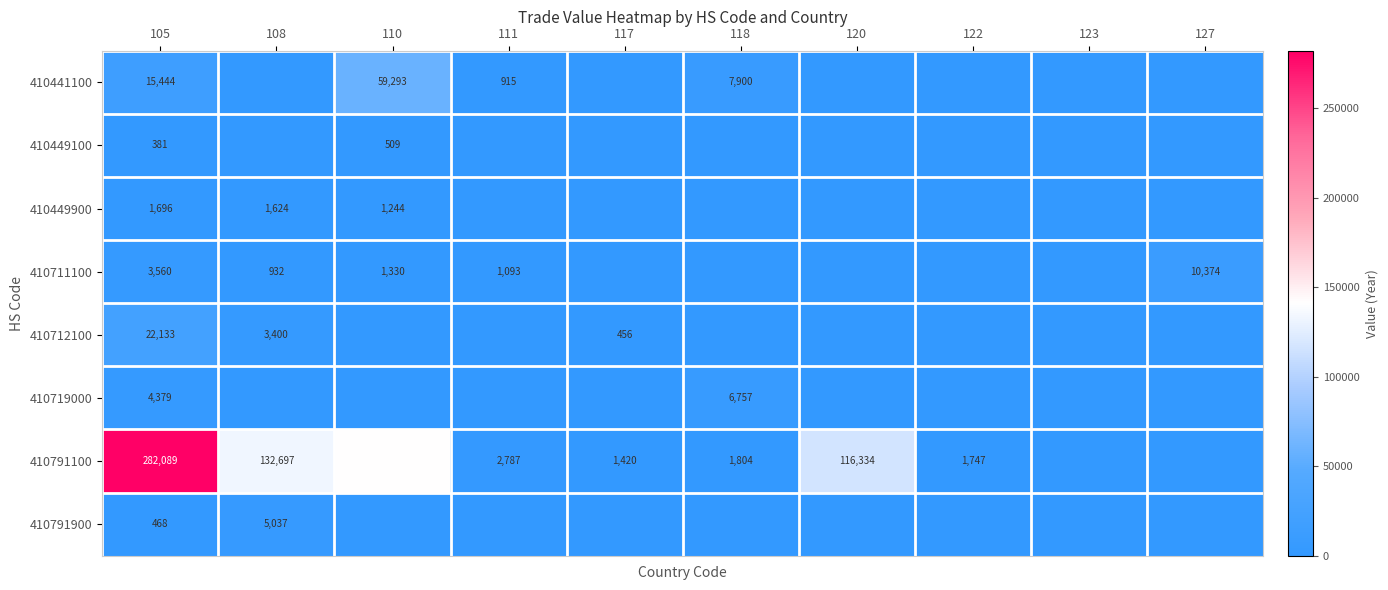

How many data points does each series have?

10